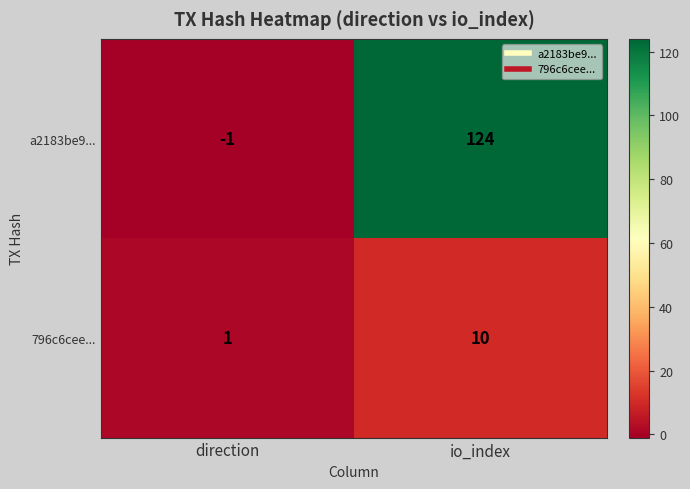

What is the spread (max minus min) of values at io_index?

114